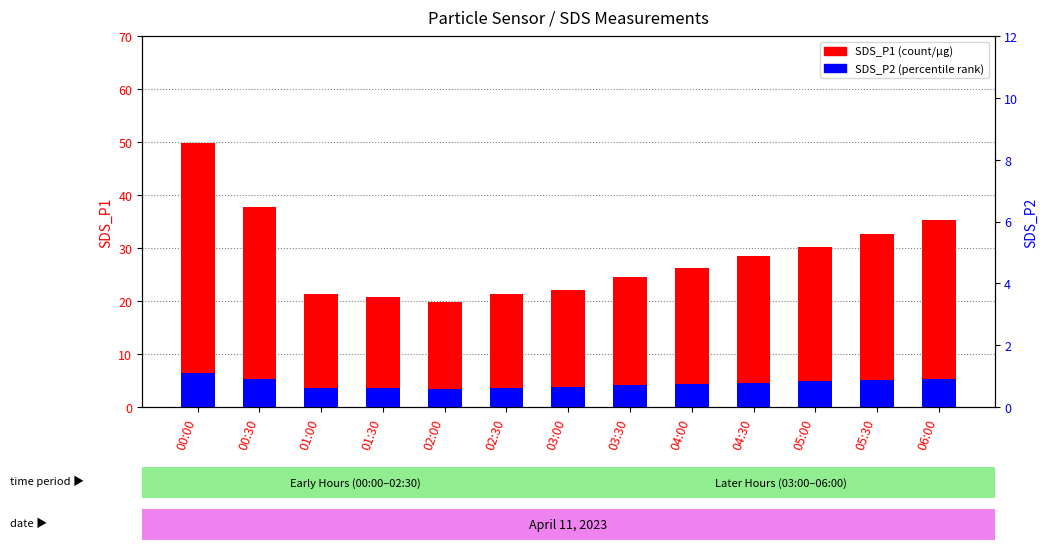

Rank the categories by SDS_P2 value from highest to lowest.

00:00, 06:00, 00:30, 05:30, 05:00, 04:30, 04:00, 03:30, 03:00, 02:30, 01:00, 01:30, 02:00